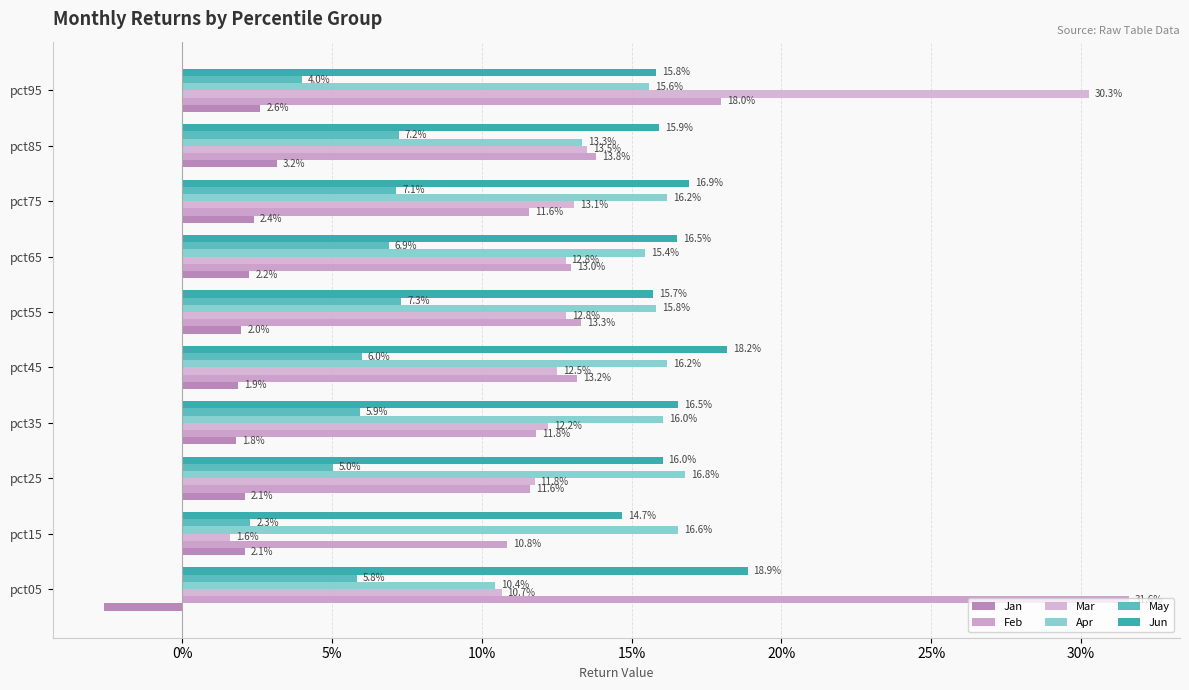

List the series in order of their peak value, lowest first.

Jan, May, Apr, Jun, Mar, Feb